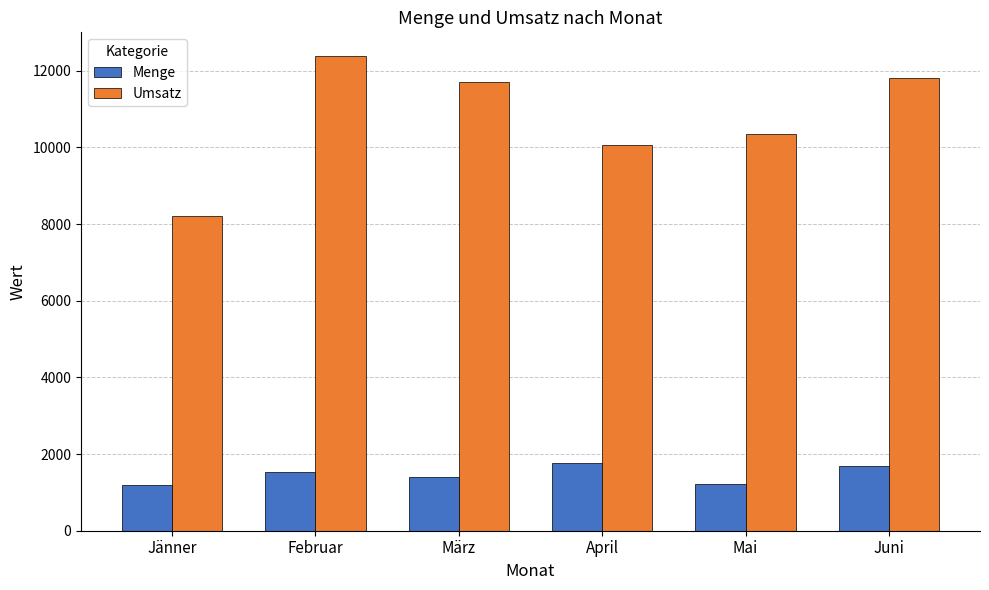

List the series in order of their overall mean, highest first.

Umsatz, Menge